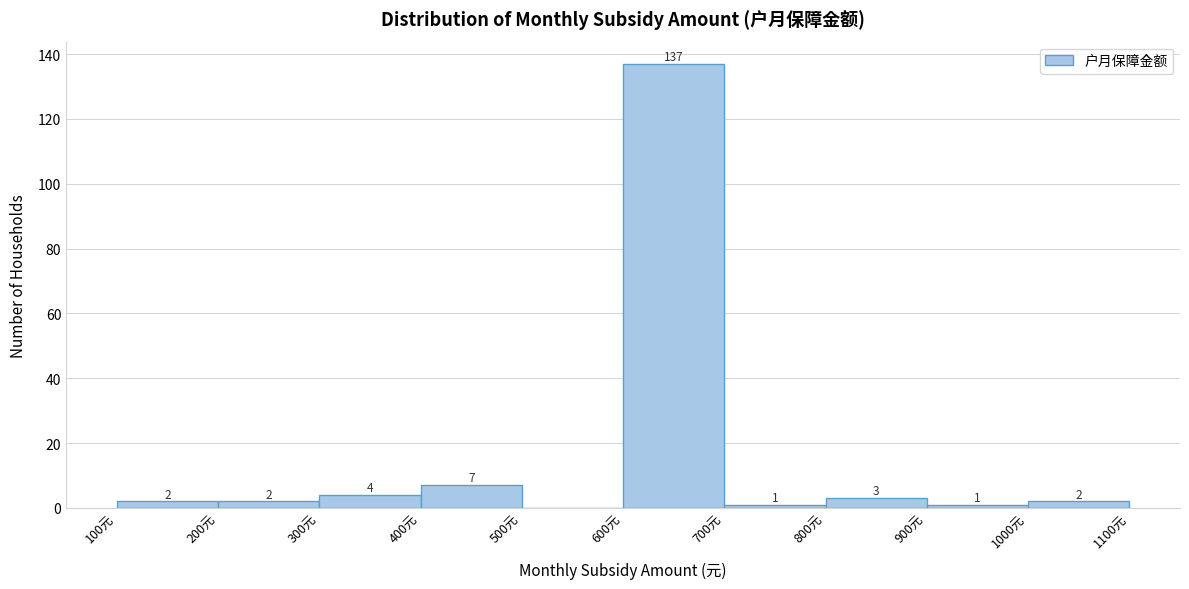

Which range on the x-axis has the tallest bar?

600 to 700